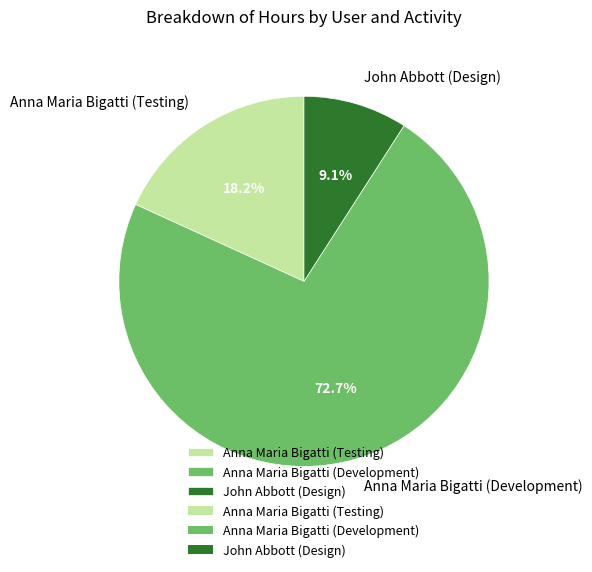

Between John Abbott (Design) and Anna Maria Bigatti (Development), which is larger?

Anna Maria Bigatti (Development)